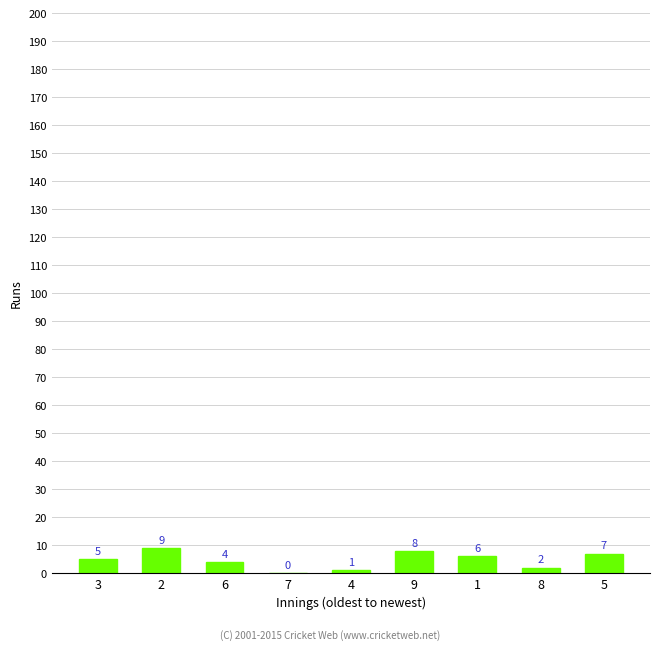

Read the value at 6.

4